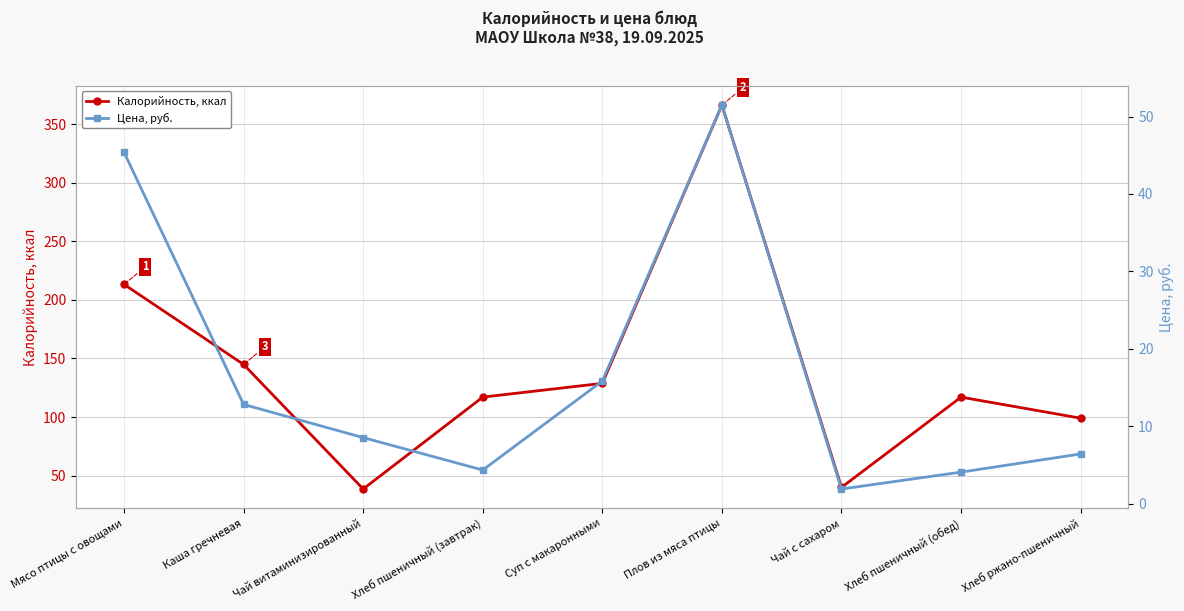

Rank the series at Хлеб пшеничный (обед) from lowest to highest value.

Цена, руб., Калорийность, ккал